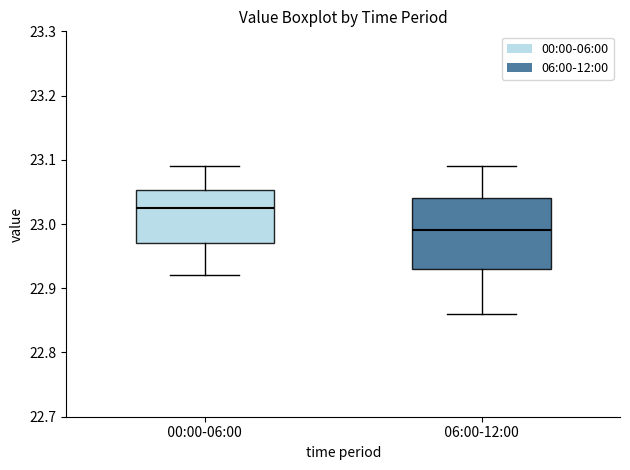

Where does the median line of the box for 06:00-12:00 sit on the y-axis? The values are not printed on the chart, so give them approximately, as read against the axis.

22.99